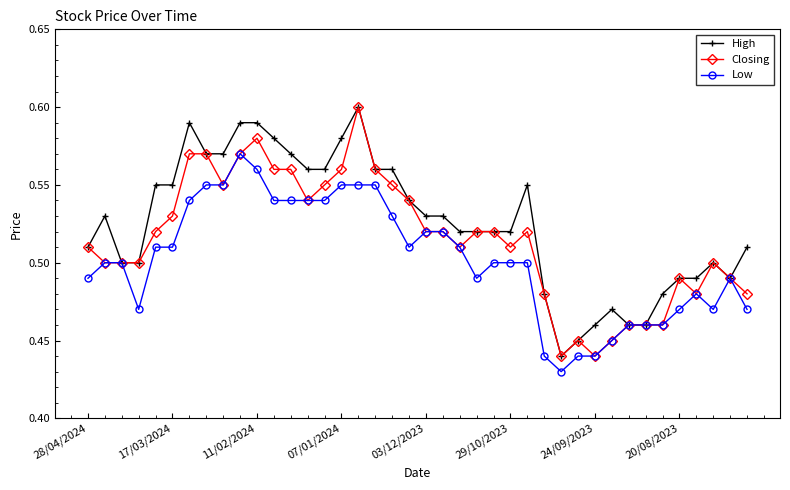

What is the difference between the second highest and minimum values in the Closing series?

0.1